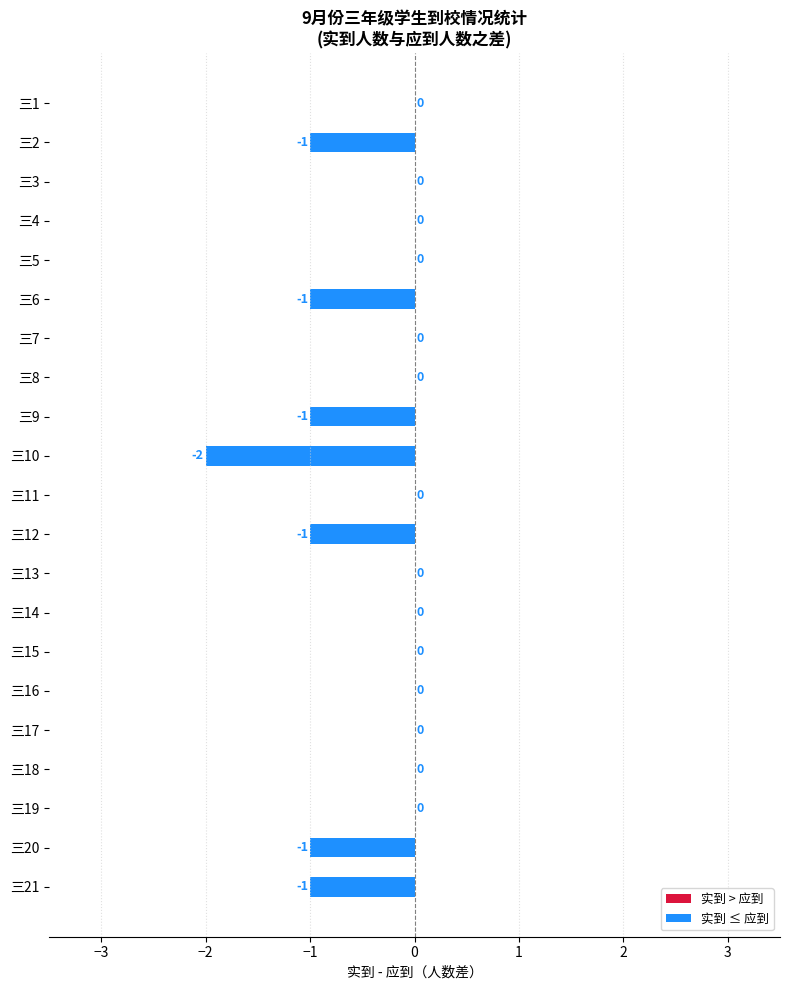

The chart shows a value of -1 at 三21. True or false?

True